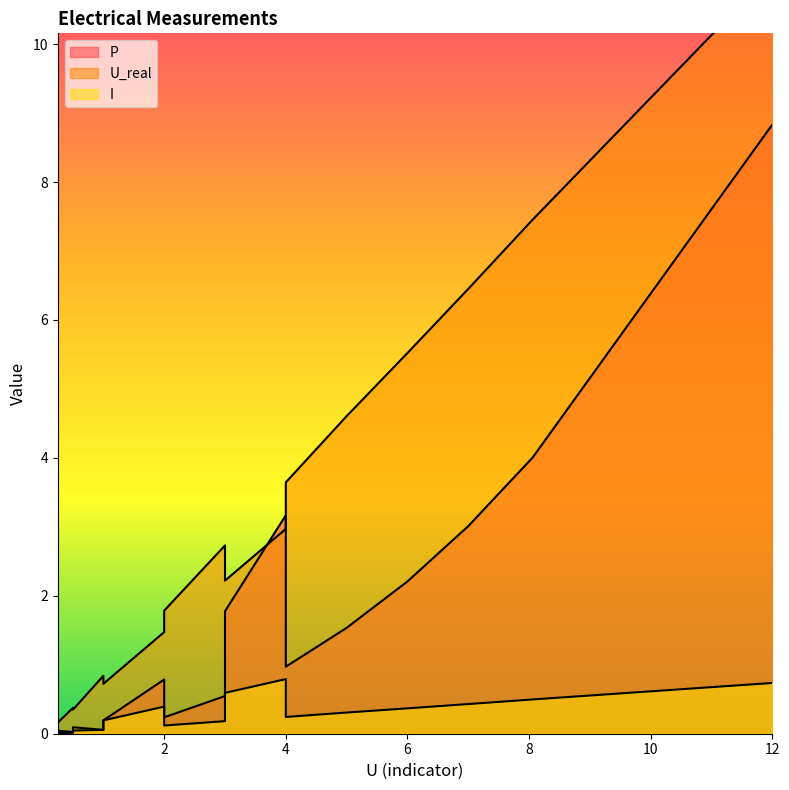

How many data points in U_real are above 2?

9